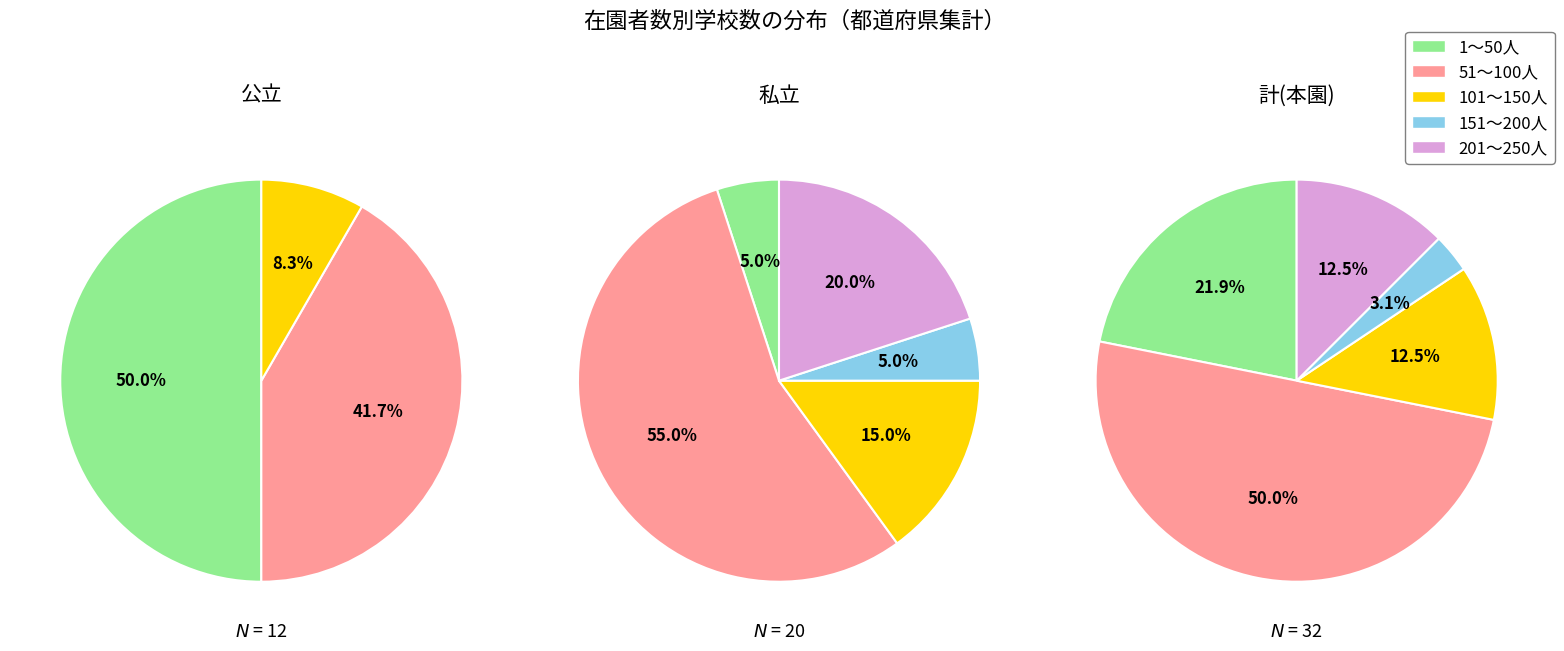

Is there any slice that represents more than half of the pie?

No